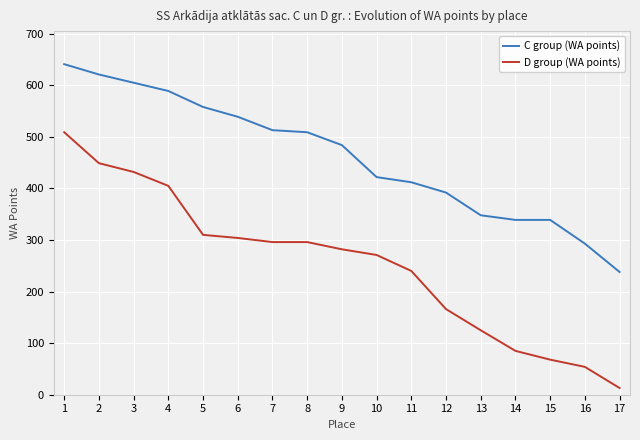

What is the difference between the maximum and second lowest values in the C group (WA points) series?

348